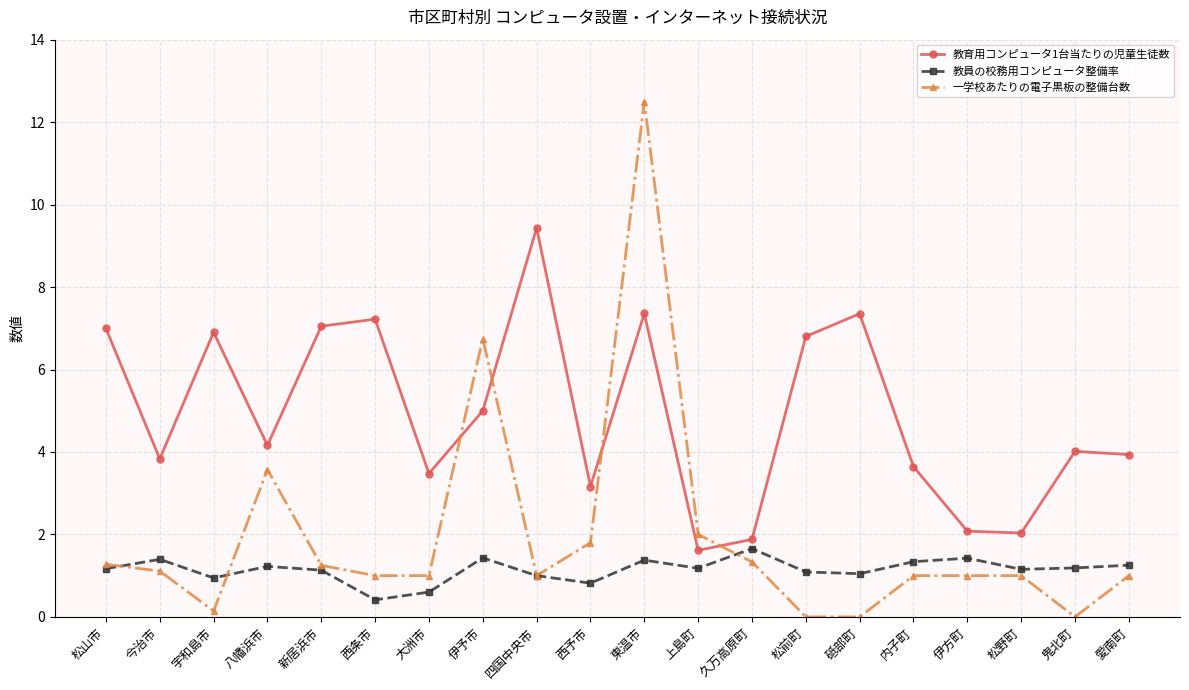

How many data points does each series have?

20